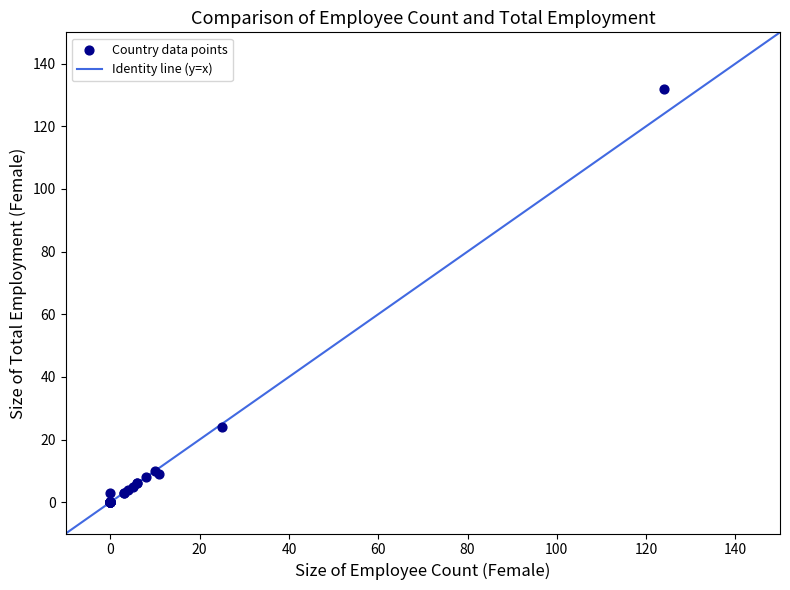

What Y value in the scatter plot is closest to 66?

24